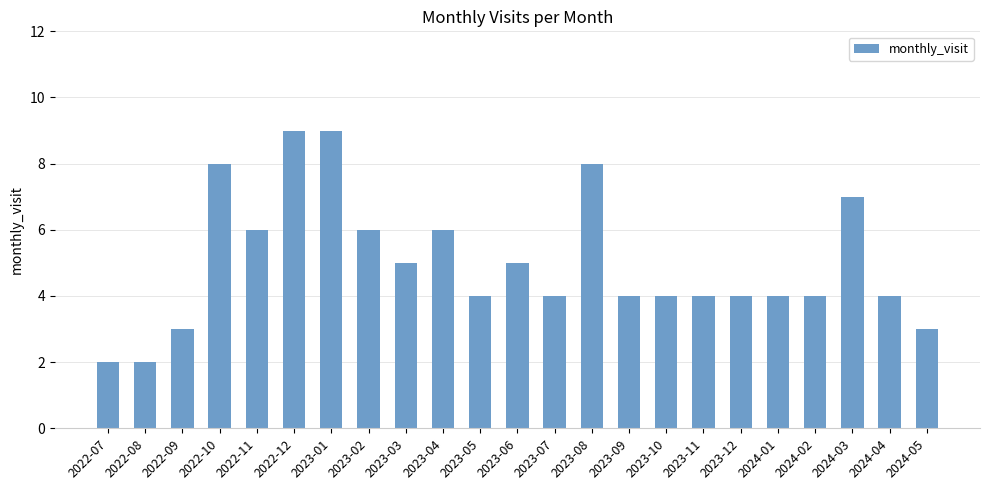

The chart shows a value of 3 at 2023-12. True or false?

False